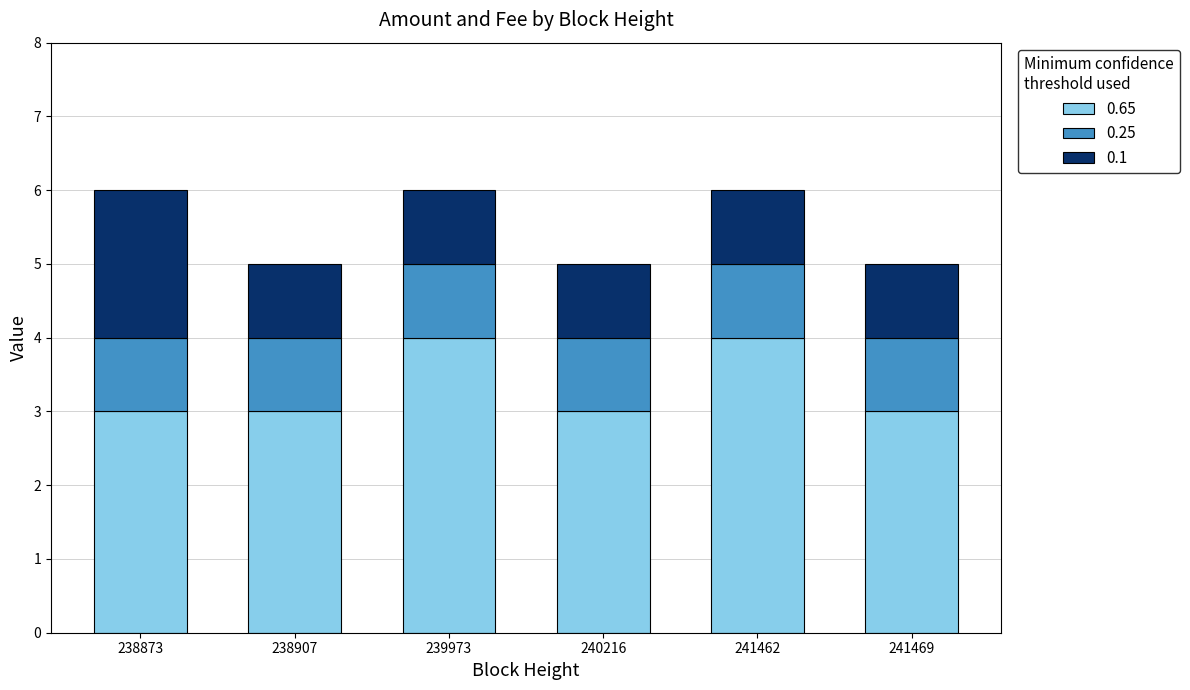

Reading right to left, what are the values for 0.65?

3	4	3	4	3	3